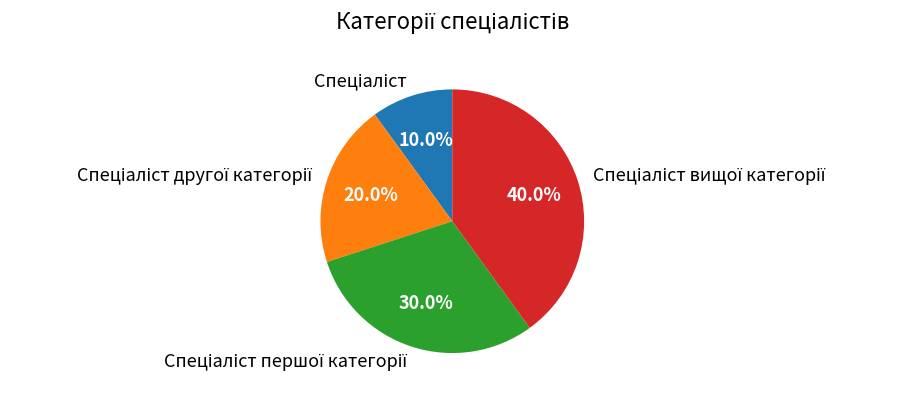

Is there a majority slice in this chart?

No